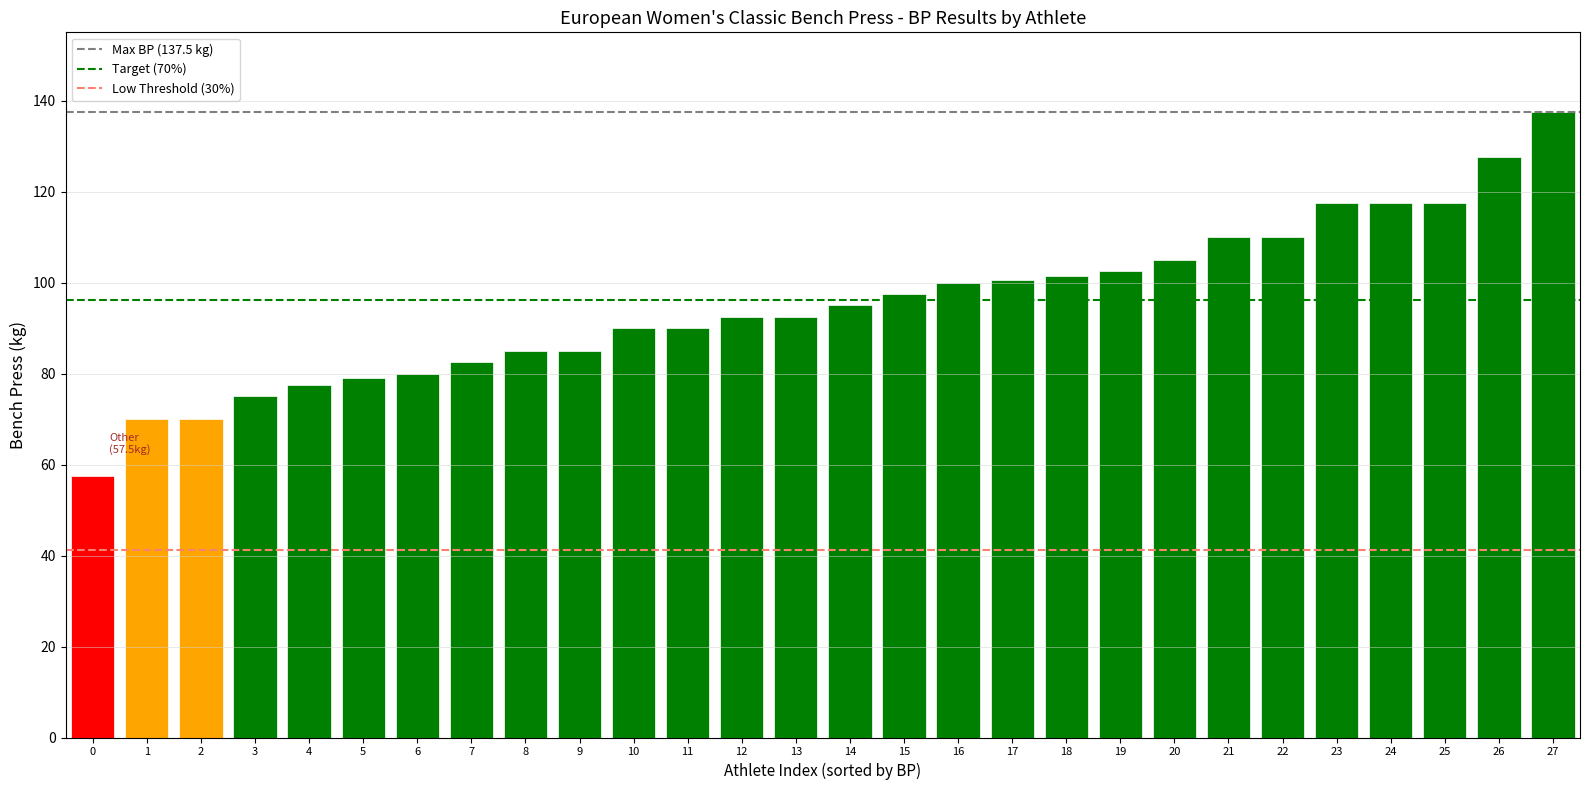

Are the bars grouped side by side (vs. stacked)?

No